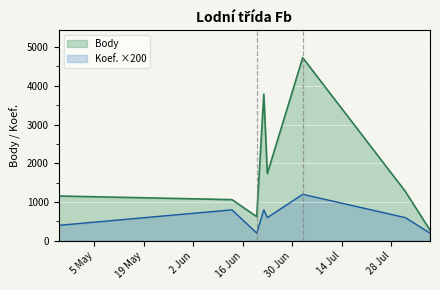

Which series has the largest total across all categories?

Body